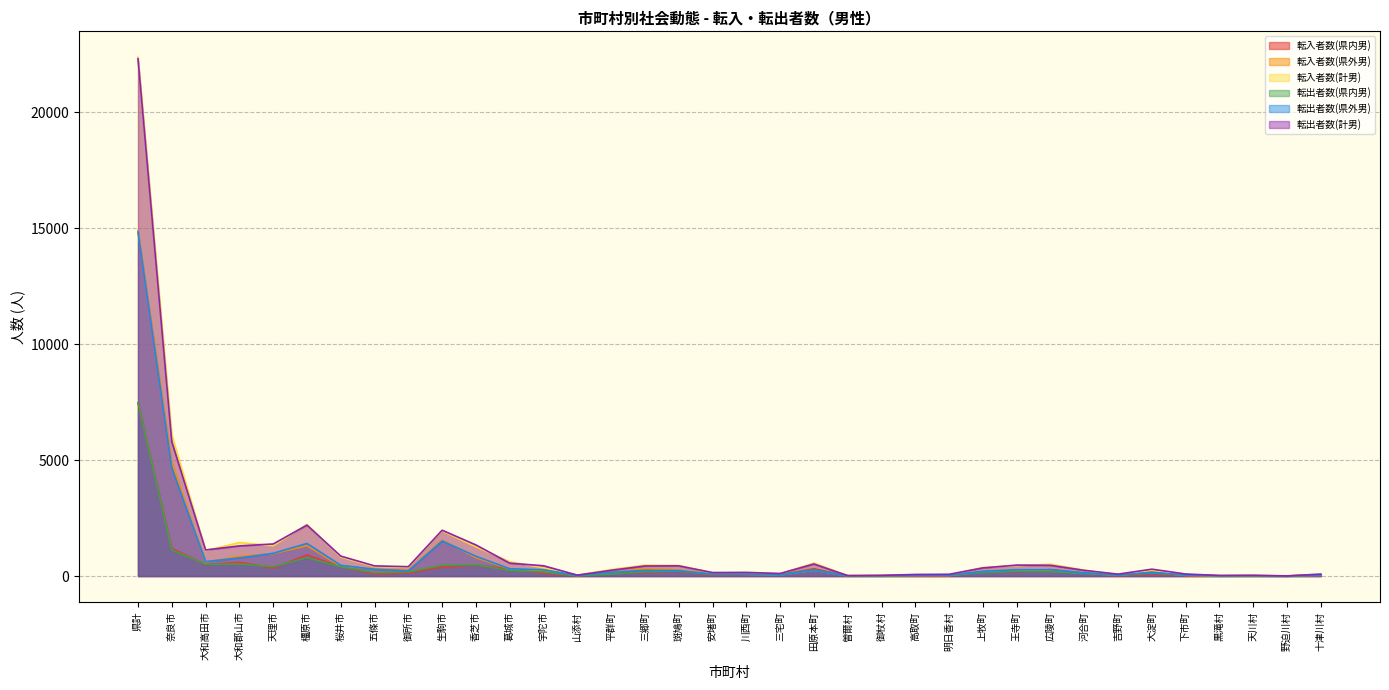

What is the minimum value for 転入者数(県外男)?

6